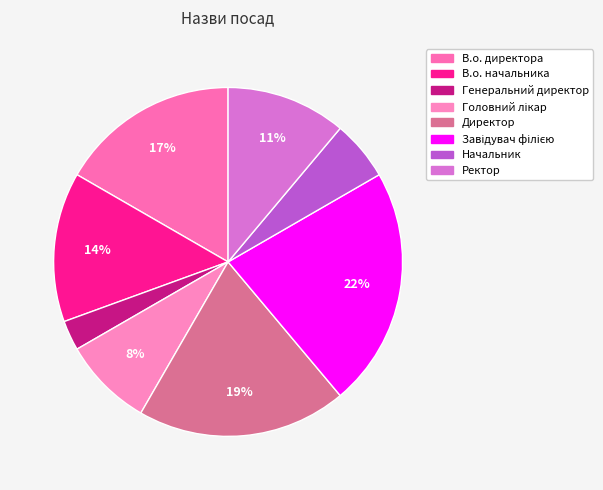

Rank the categories by value from lowest to highest.

Генеральний директор, Начальник, Головний лікар, Ректор, В.о. начальника, В.о. директора, Директор, Завідувач філією